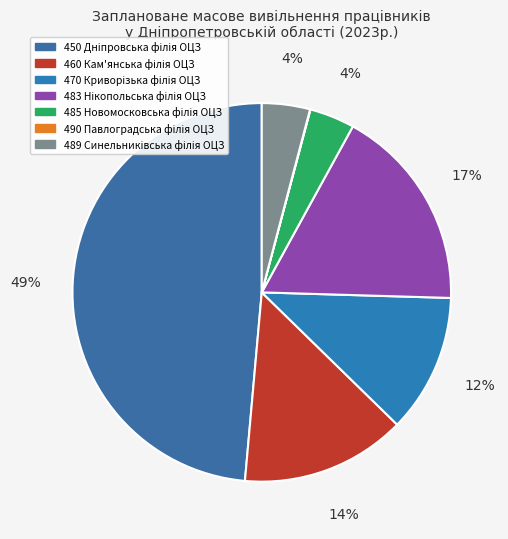

Combined, do 450 Дніпровська філія ОЦЗ and 489 Синельниківська філія ОЦЗ account for over 50%?

Yes